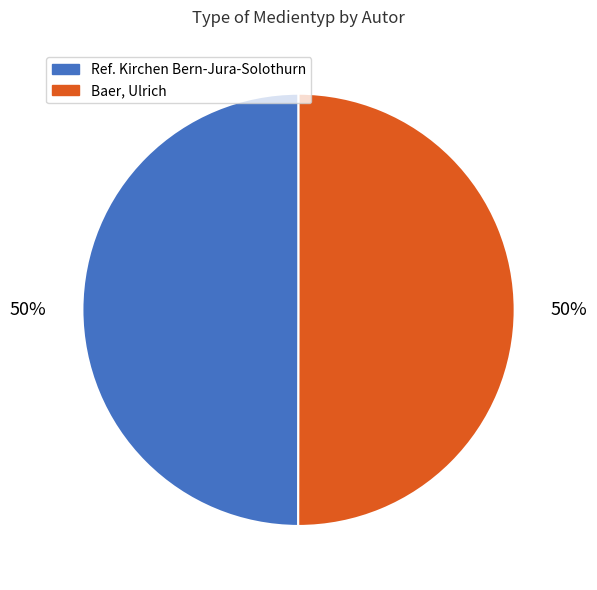

Approximately how many times larger is the value at Ref. Kirchen Bern-Jura-Solothurn compared to Baer, Ulrich?

1.0